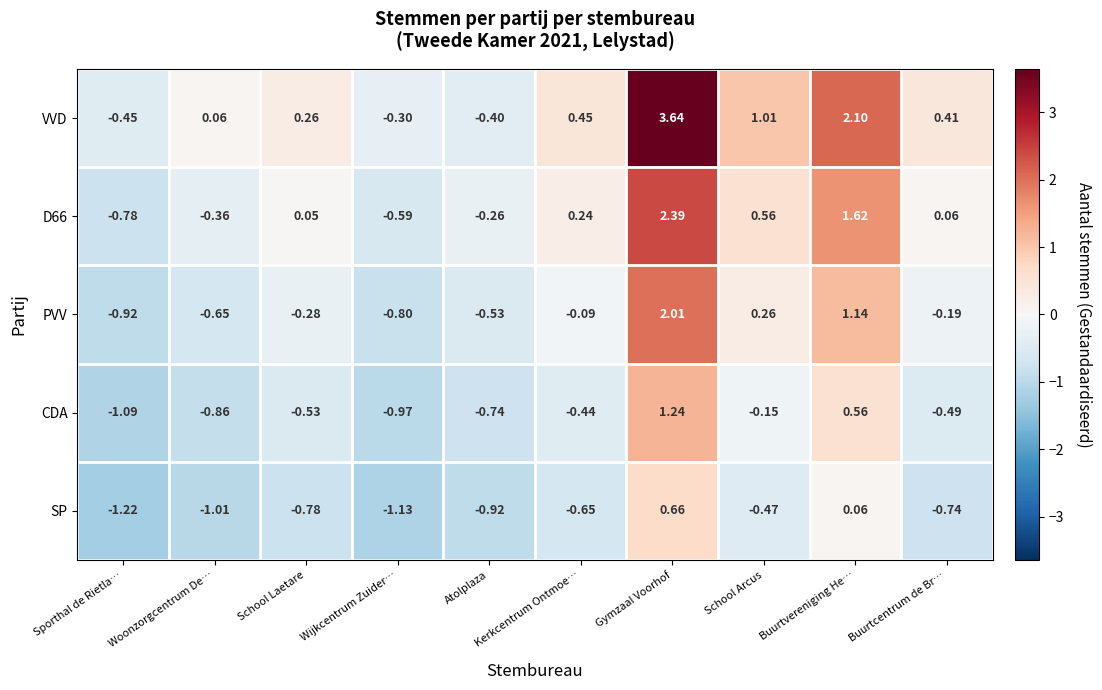

Is the value of CDA at Woonzorgcentrum De… greater than the value of D66 at Sporthal de Rietla…?

No